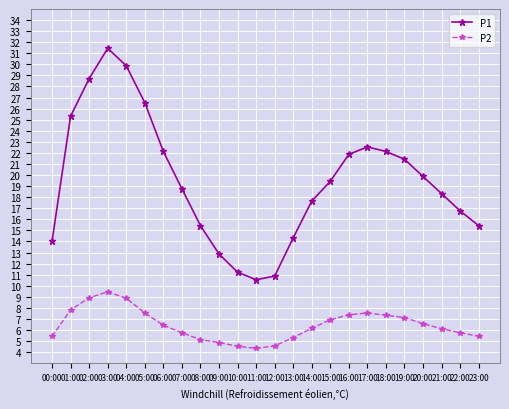

What is the spread (max minus min) of values at 22:00?

11.0